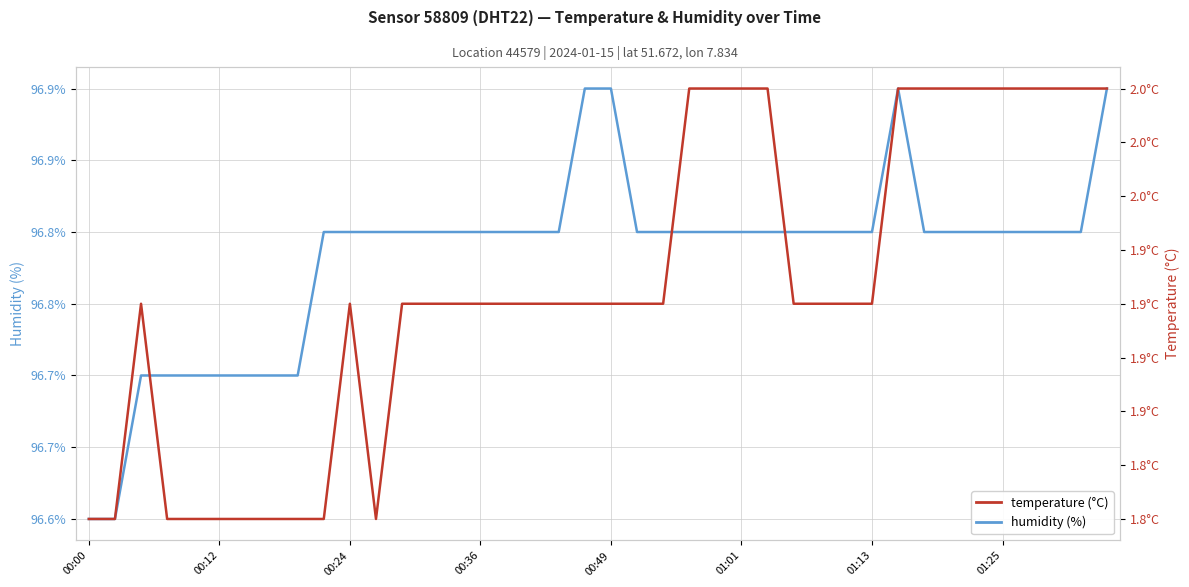

True or false: humidity and temperature intersect in this chart.

False